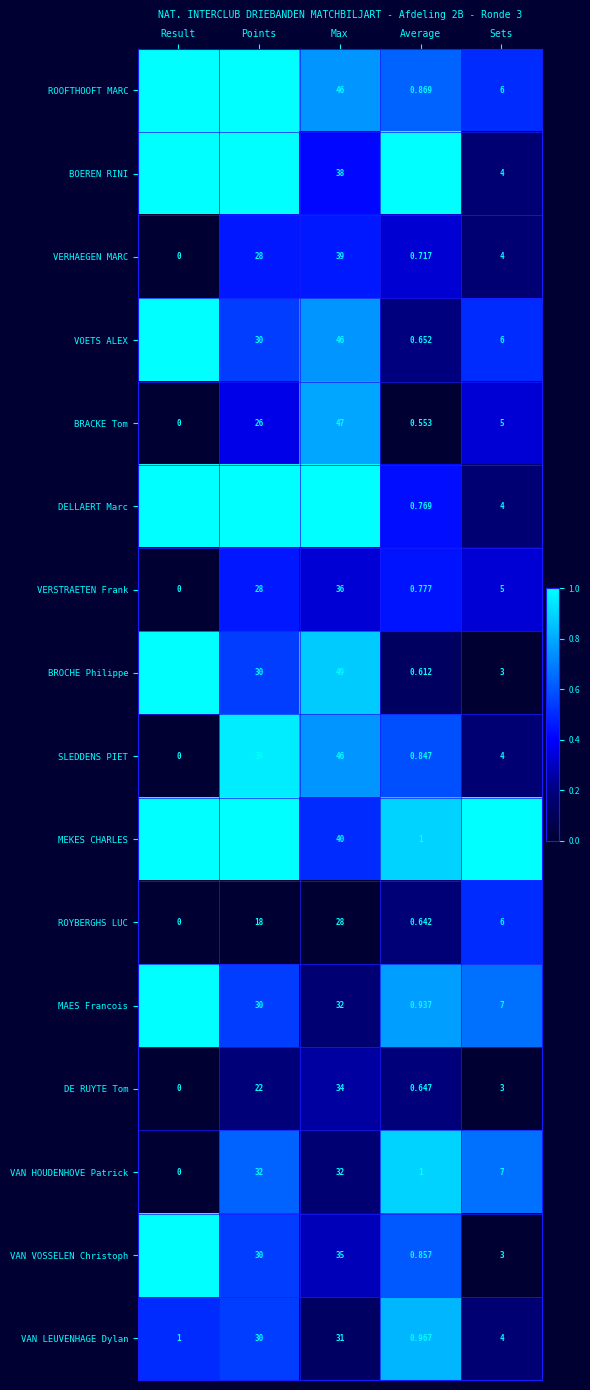

Rank the categories by VAN LEUVENHAGE Dylan value from lowest to highest.

Average, Result, Sets, Points, Max